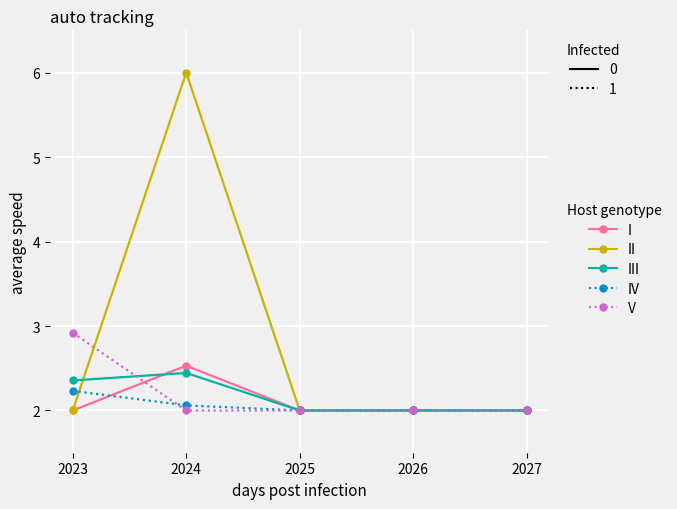

What is the total value across all series at 2025?

10.0